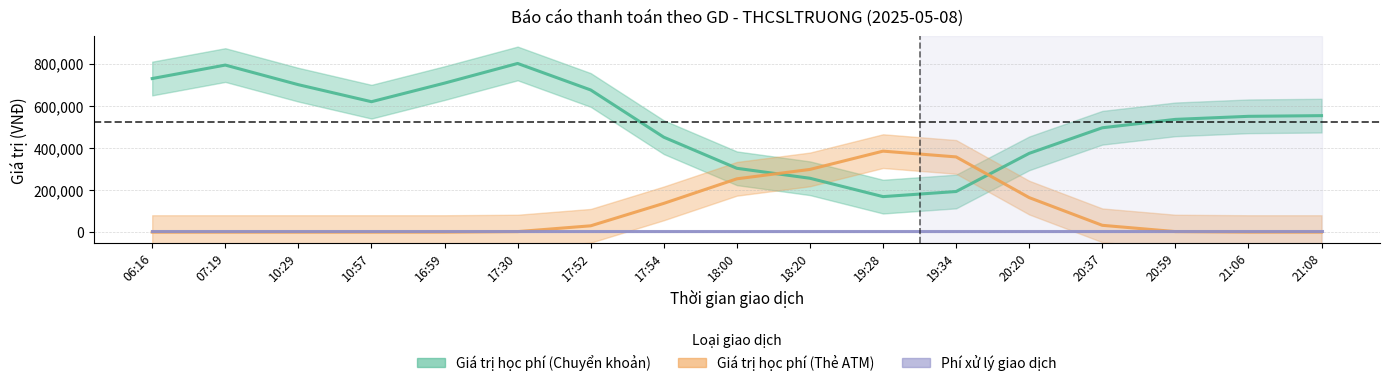

Does the chart display data point markers on the line(s)?

No